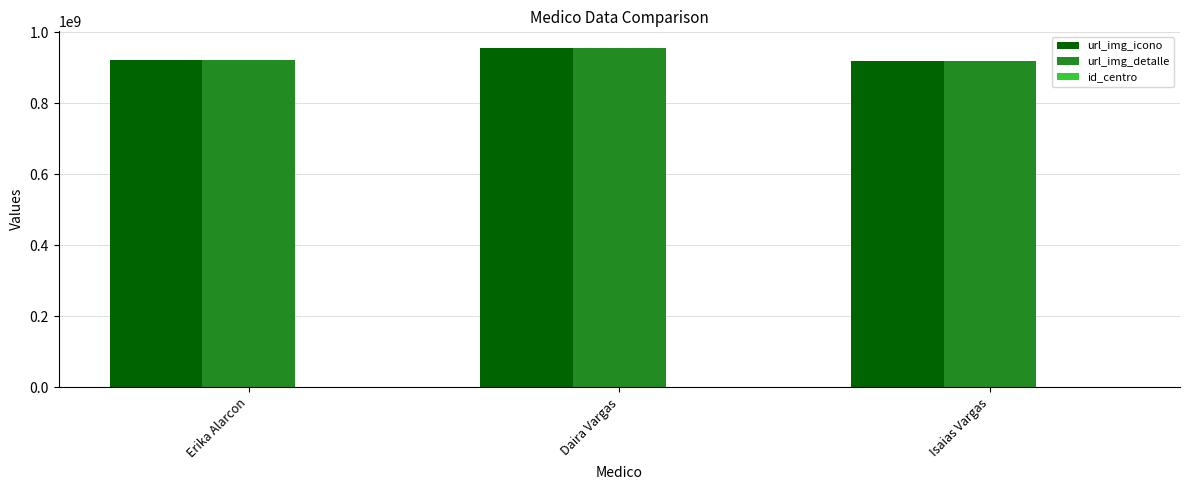

At which label is url_img_icono closest to 937150391?

Erika Alarcon